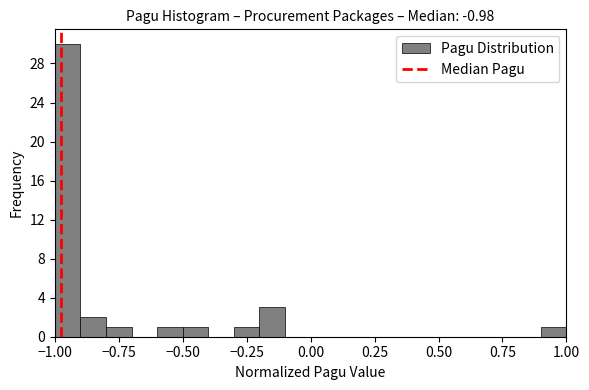

Read against the x-axis, roughly where is the centre of the tallest bar?

-0.95